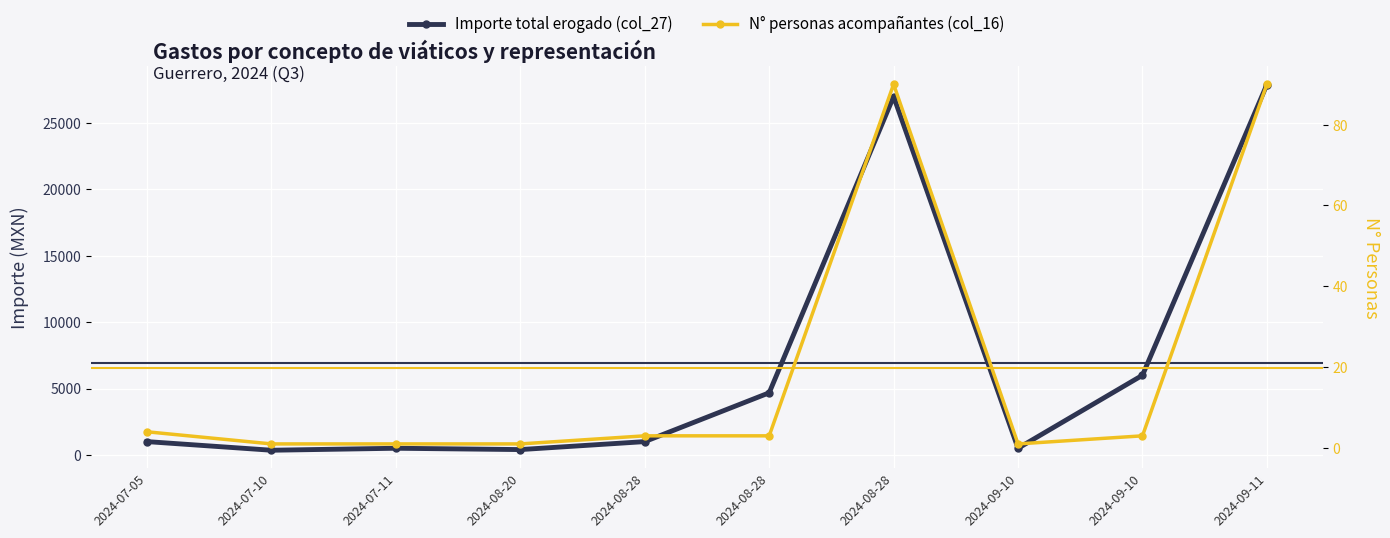

At 2024-07-11, list the series in order from largest to smallest.

Importe total erogado (col_27), N° personas acompañantes (col_16)